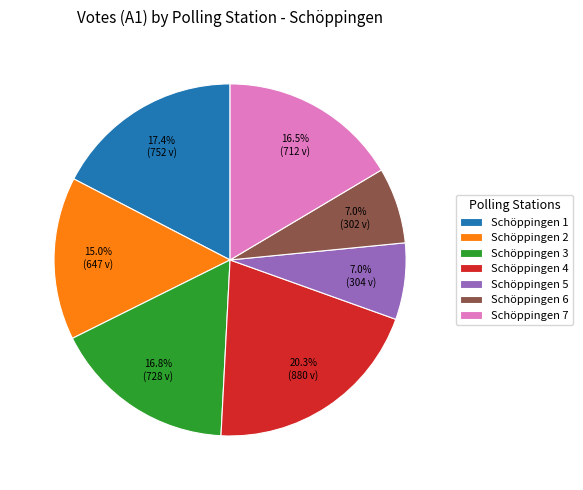

Is there a majority slice in this chart?

No